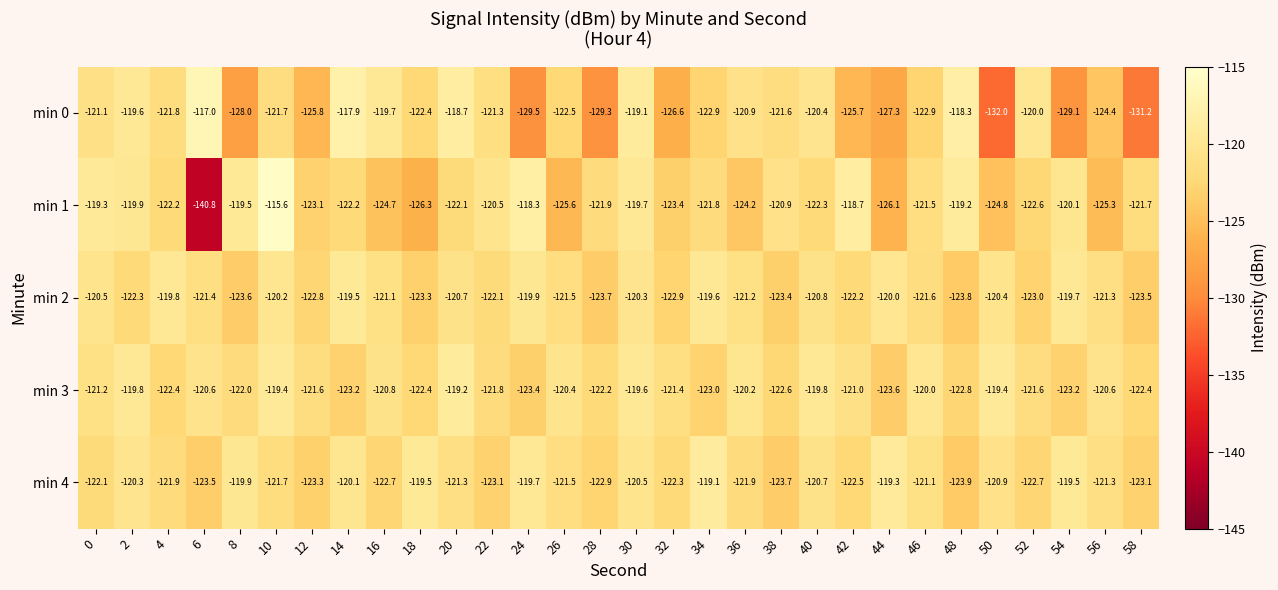

Where is min 4 nearest to the value -121?

46